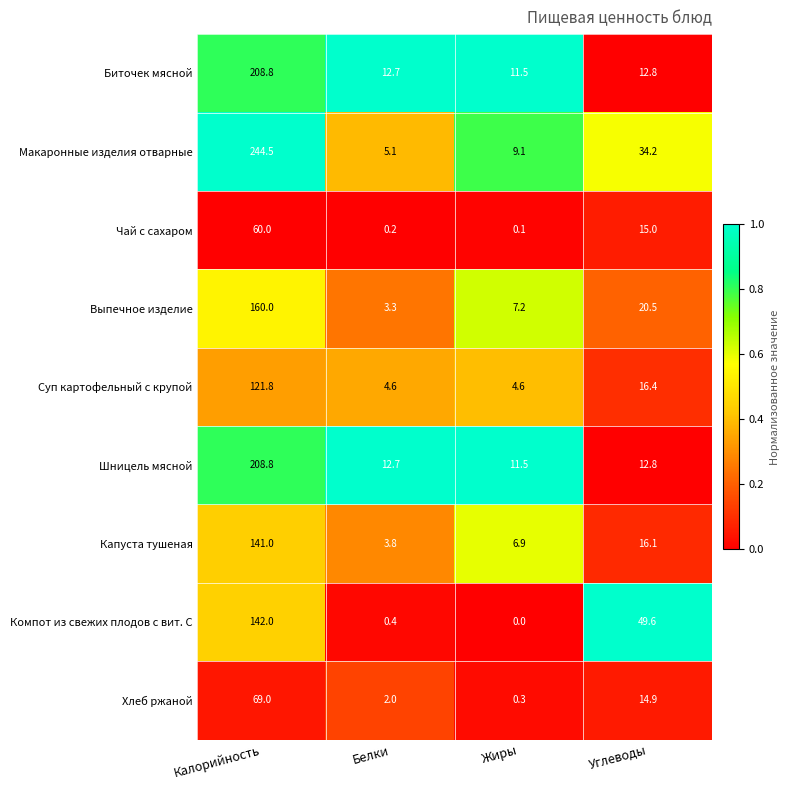

At which category is the sum across all series the highest?

Калорийность